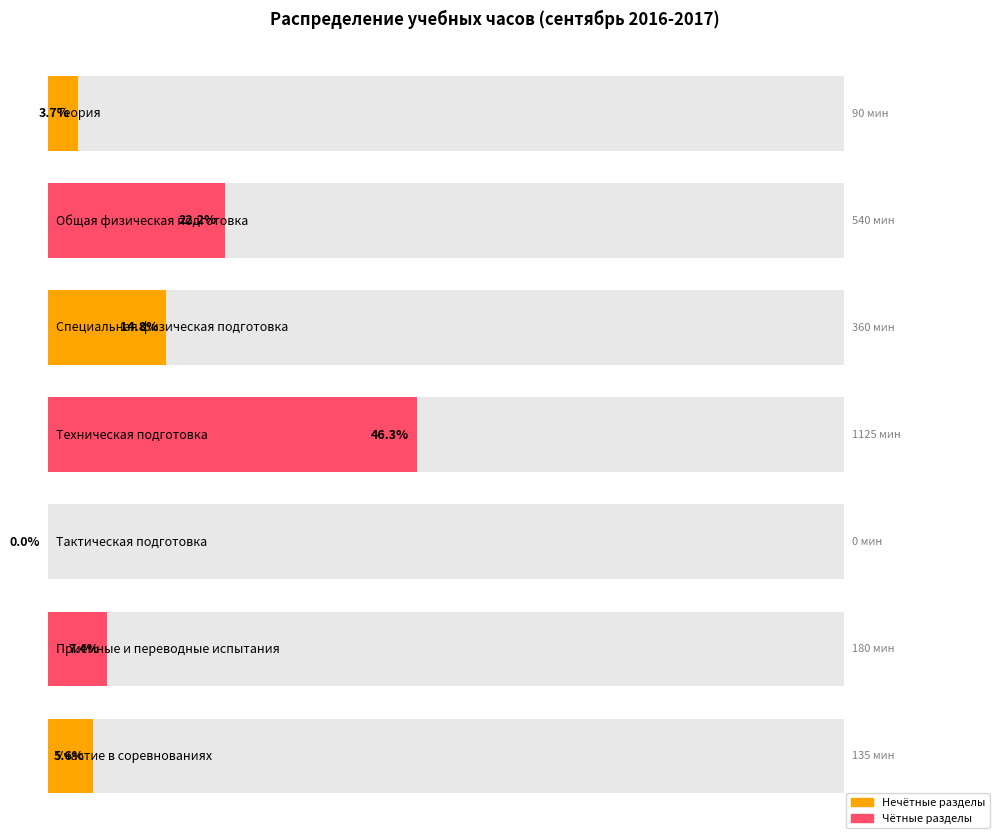

What is the label of the 3rd bar from the left?

Специальная физическая подготовка